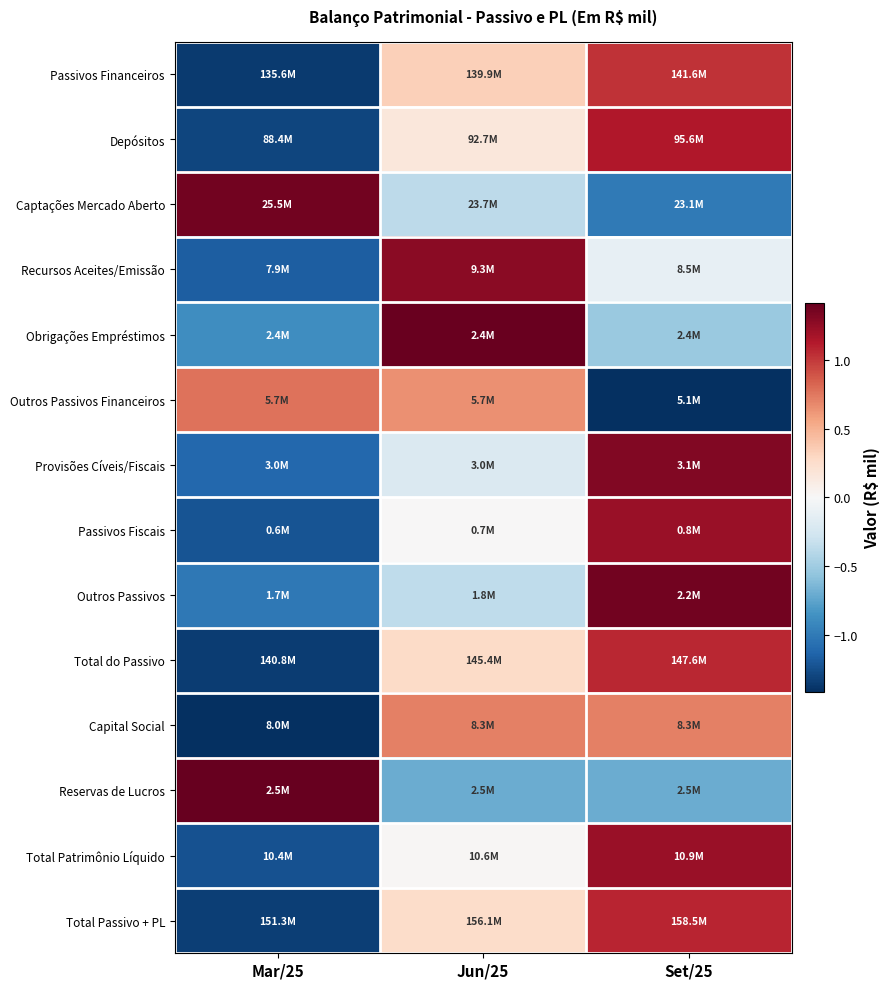

At which category does the chart reach its minimum across all series?

Mar/25